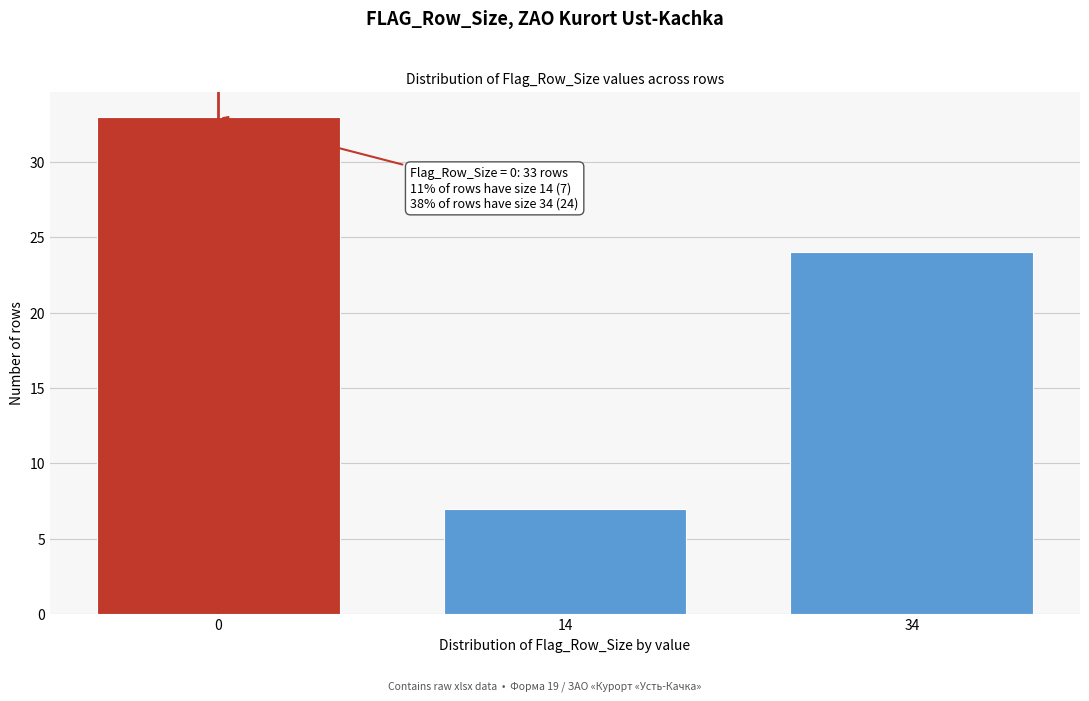

Reading left to right, transcribe all the data shown in this chart.

33	7	24